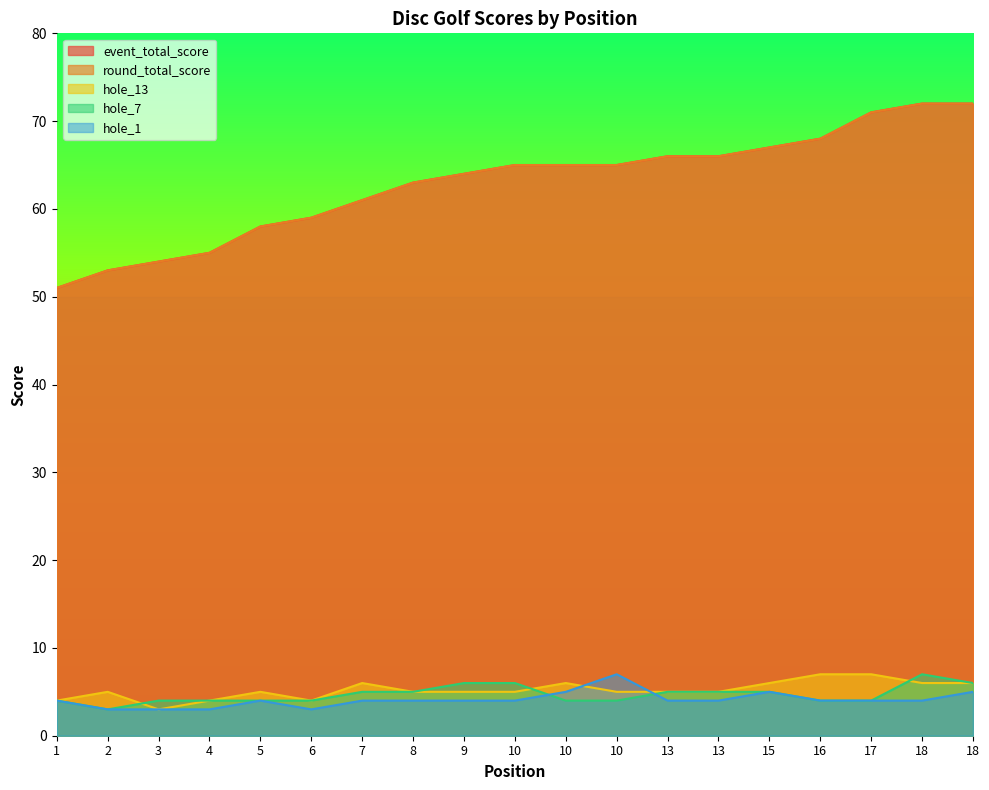

What is the spread (max minus min) of values at 9?

60